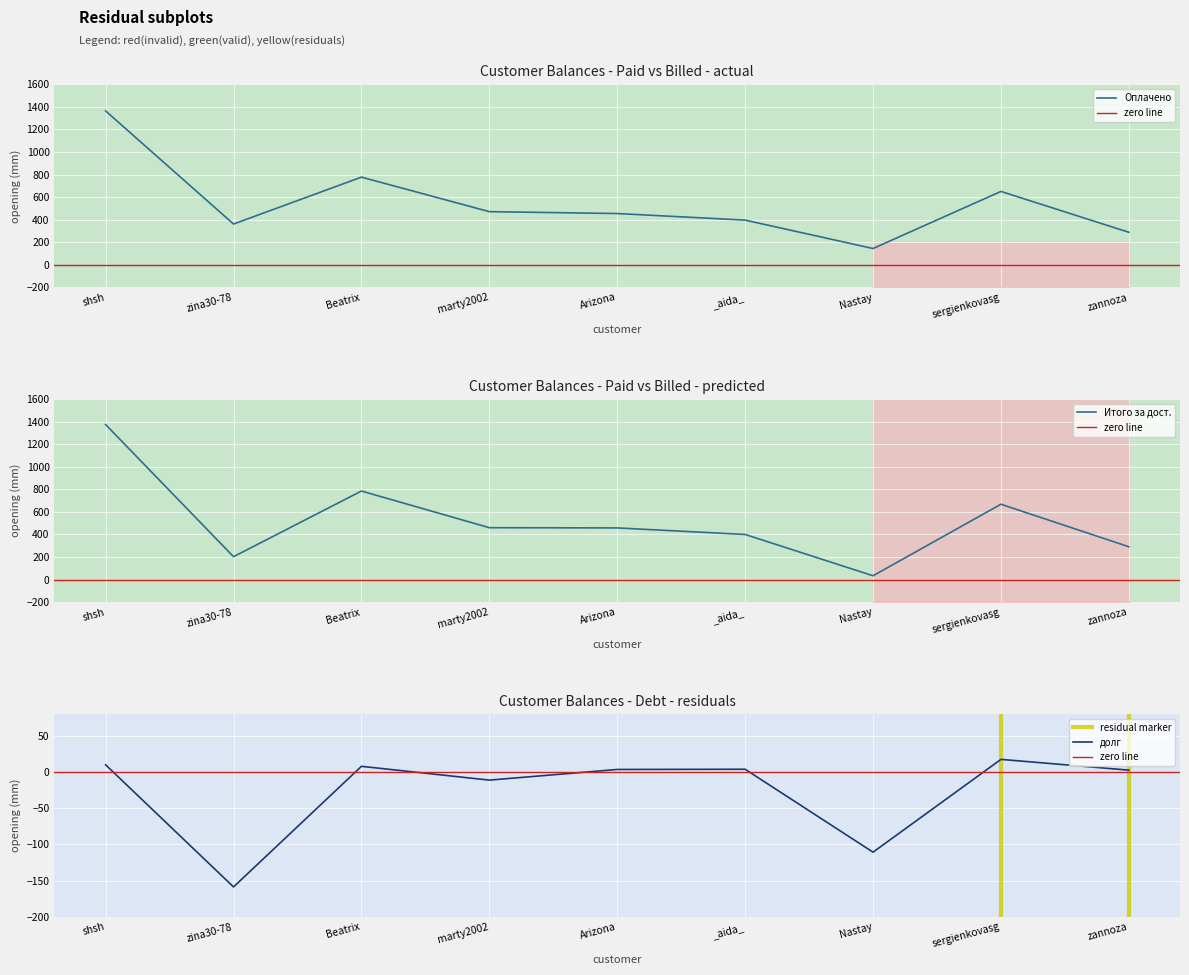

Where is Оплачено nearest to the value 754?

Beatrix